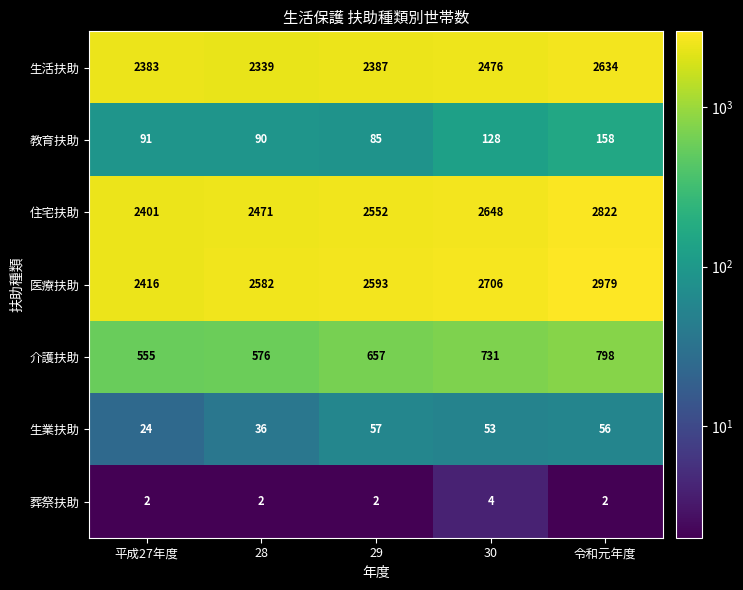

The 住宅扶助 series shows 2822 at 令和元年度. True or false?

True